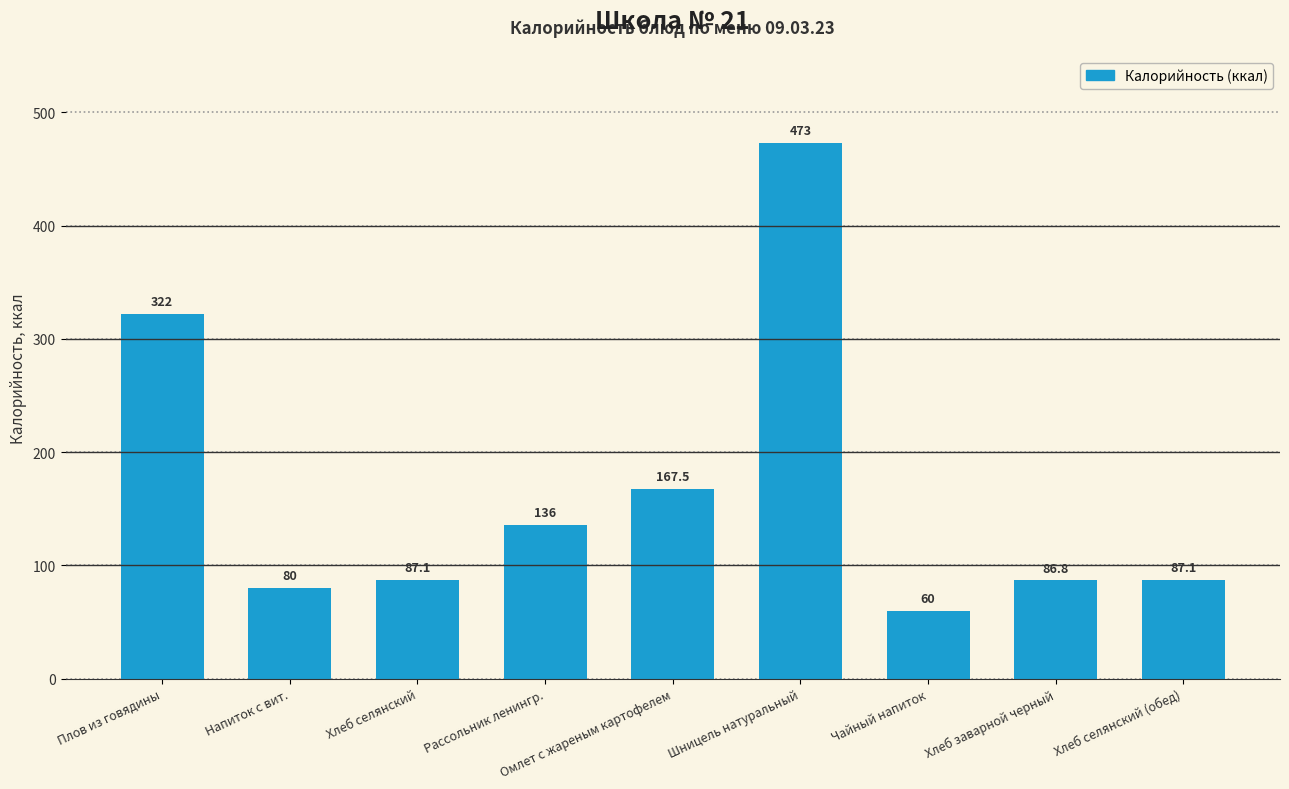

Between Хлеб селянский (обед) and Омлет с жареным картофелем, which is larger?

Омлет с жареным картофелем